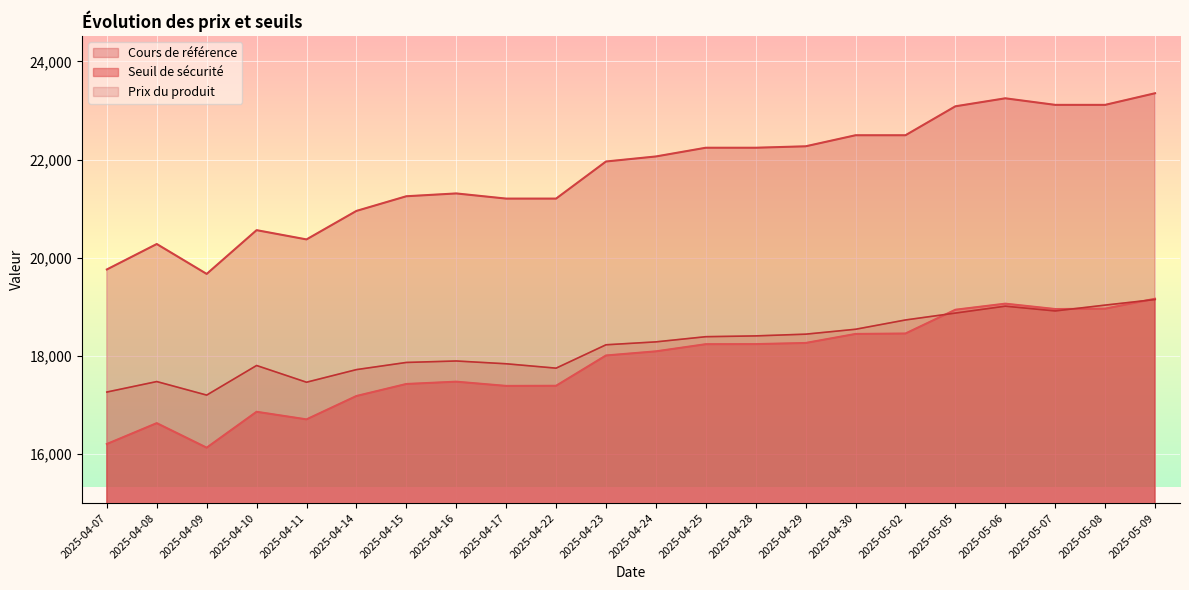

In Prix du produit, how many points are lower than both neighbors (excluding endpoints)?

4